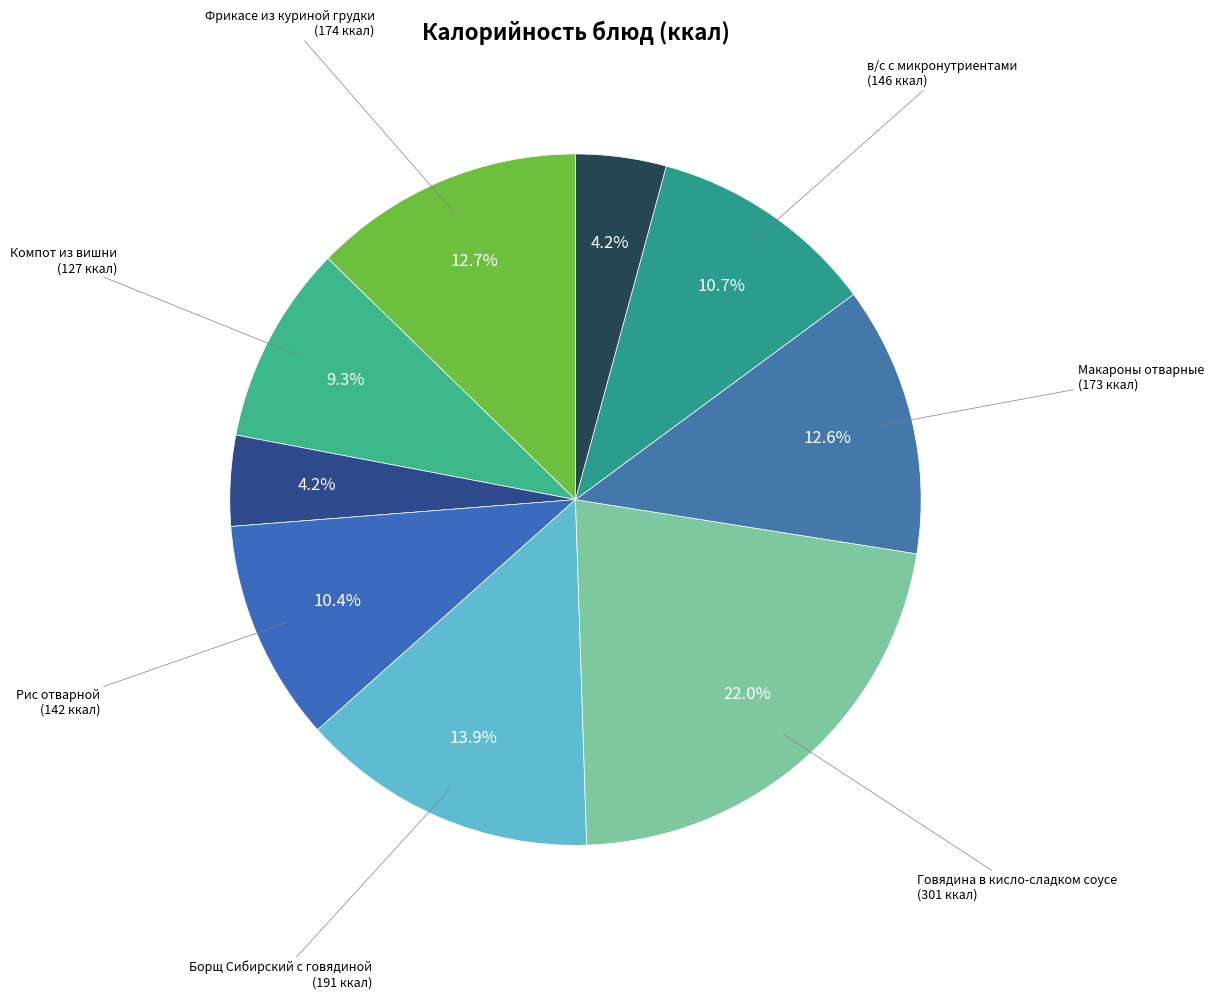

Rank the categories by value from highest to lowest.

Говядина в кисло-сладком соусе, Борщ Сибирский с говядиной, Фрикасе из куриной грудки, Макароны отварные, в/с с микронутриентами, Рис отварной, Компот из вишни, Высший сорт, Чай с сахаром